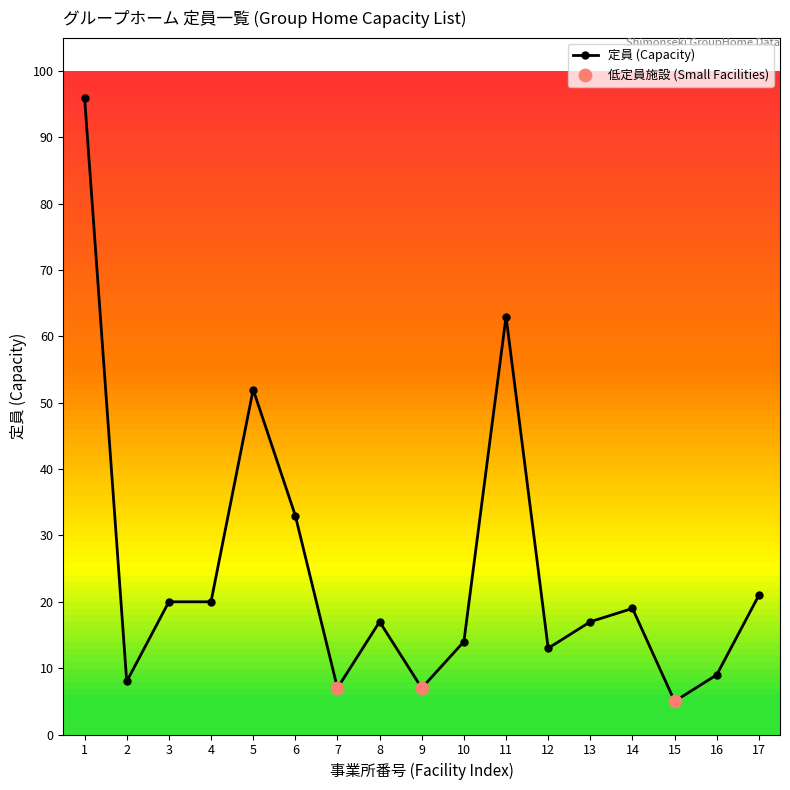

What is the change in value from 2 to 14?

+11